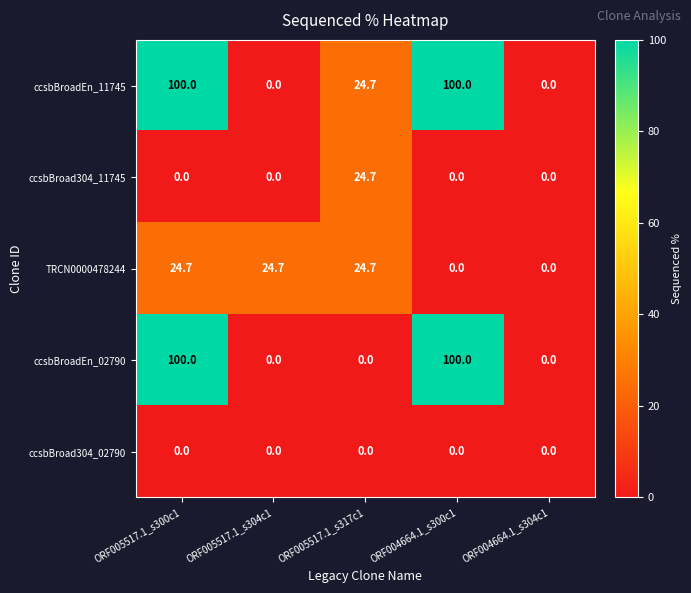

What is the greatest value displayed?

100.0